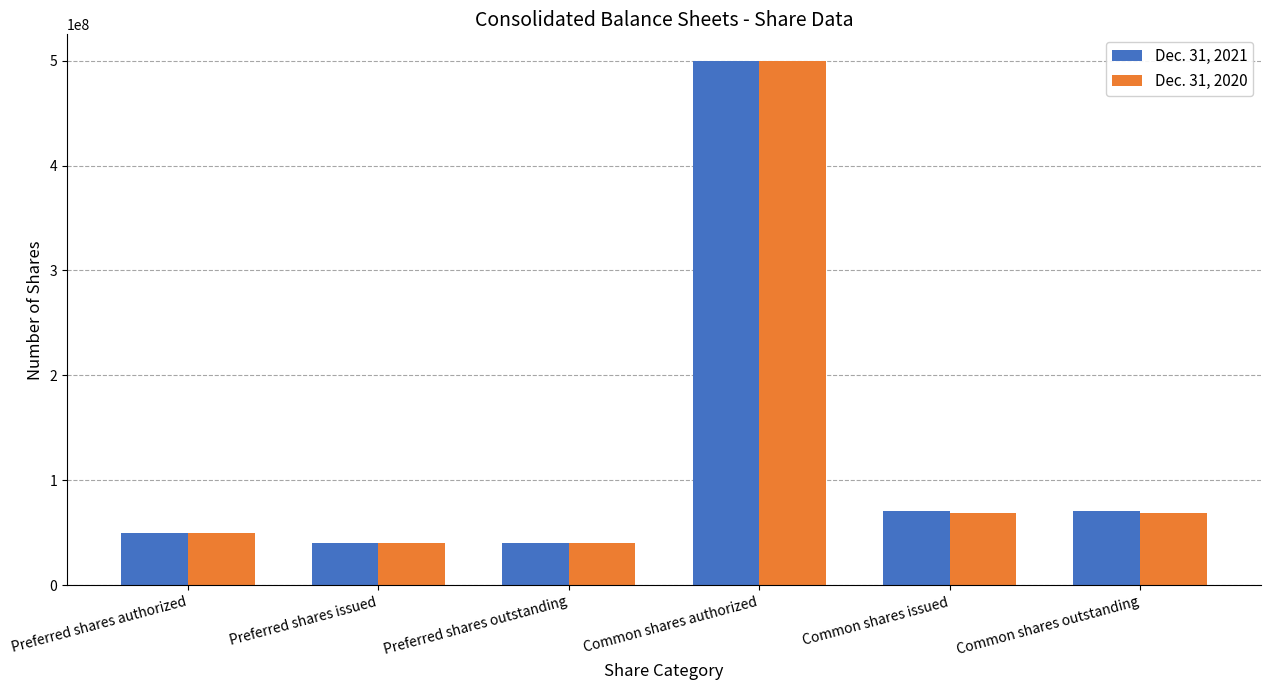

What are all the series names shown in the legend?

Dec. 31, 2021, Dec. 31, 2020